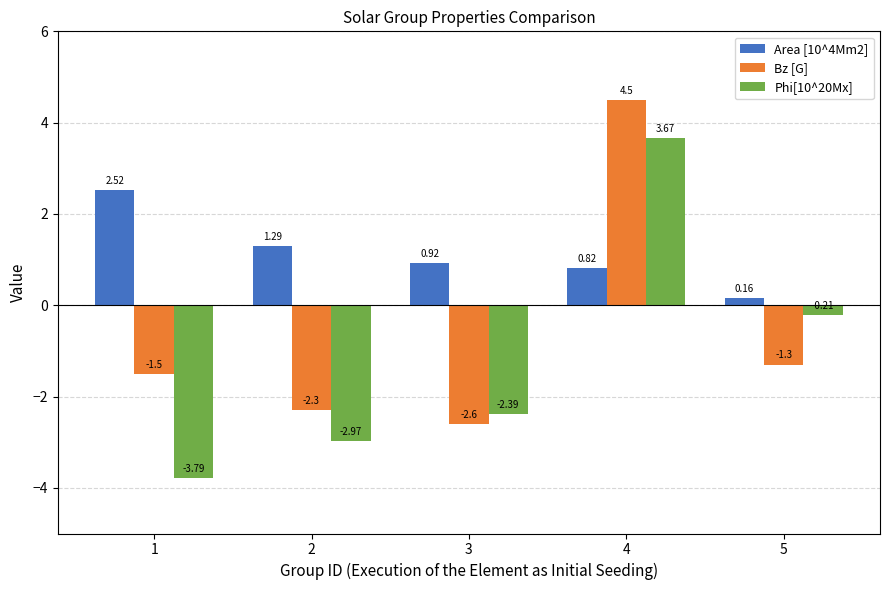

Which series has the widest spread of values?

Phi[10^20Mx]